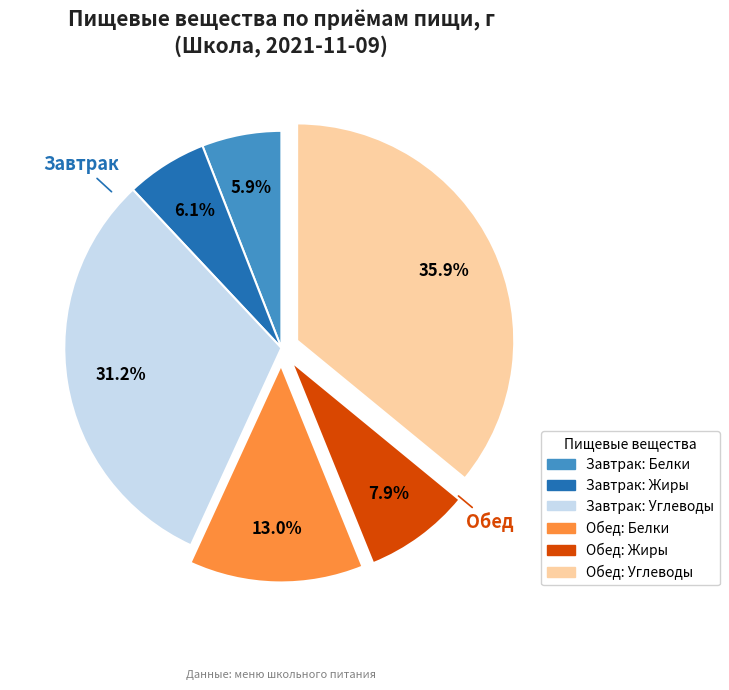

Is there a majority slice in this chart?

No